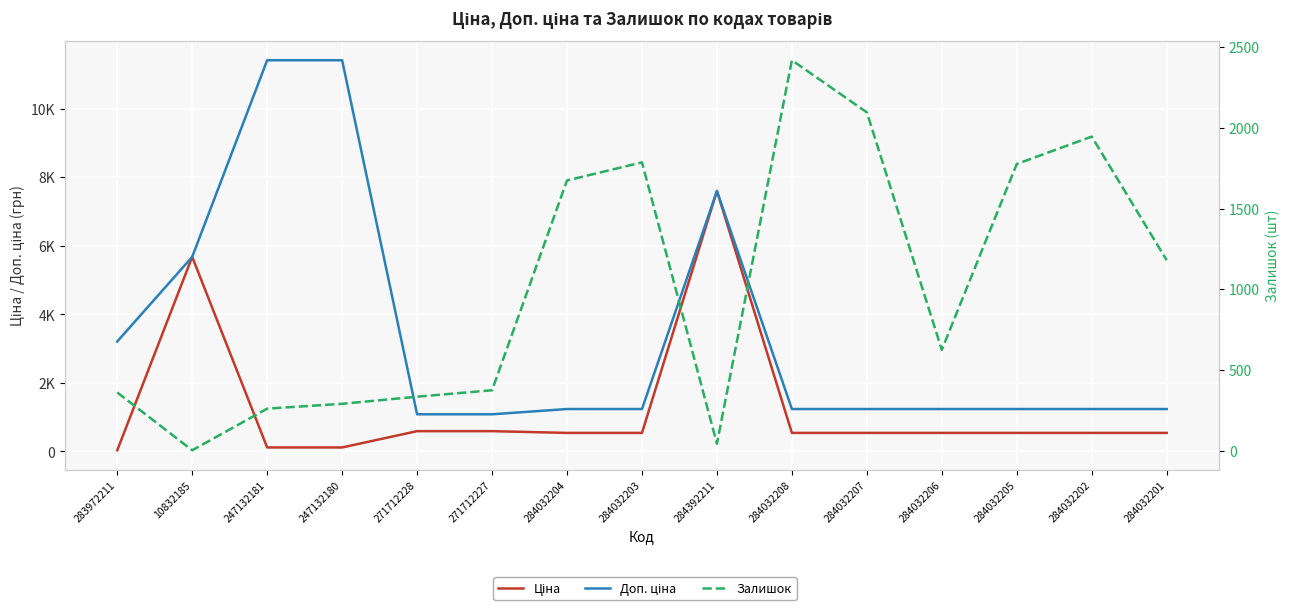

Rank the categories by Доп. ціна value from lowest to highest.

271712228, 271712227, 284032204, 284032203, 284032208, 284032207, 284032206, 284032205, 284032202, 284032201, 283972211, 10832185, 284392211, 247132181, 247132180